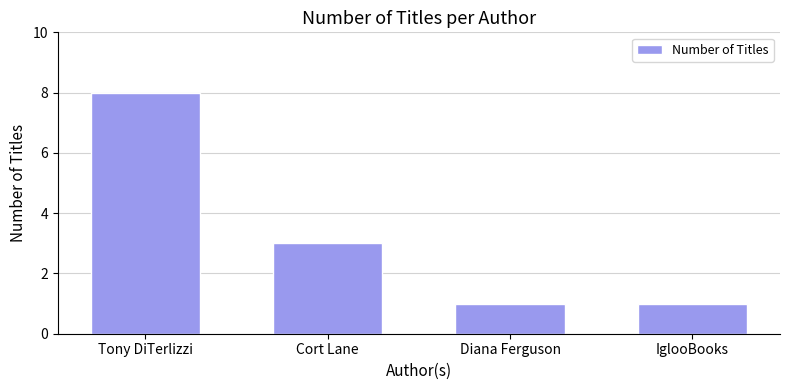

Is it true that the value at Diana Ferguson is 1?

True